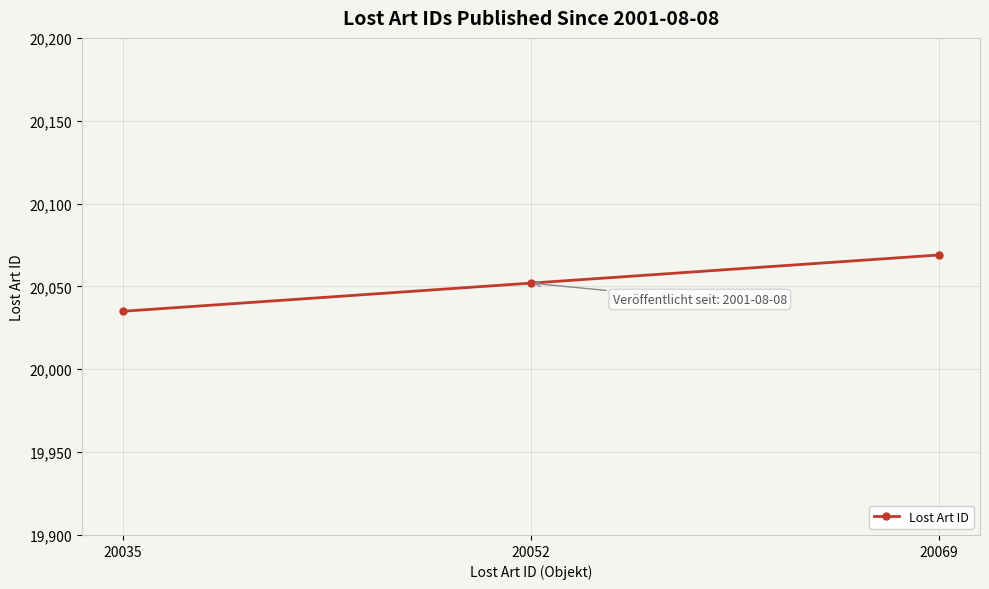

How many distinct data groups are displayed?

1